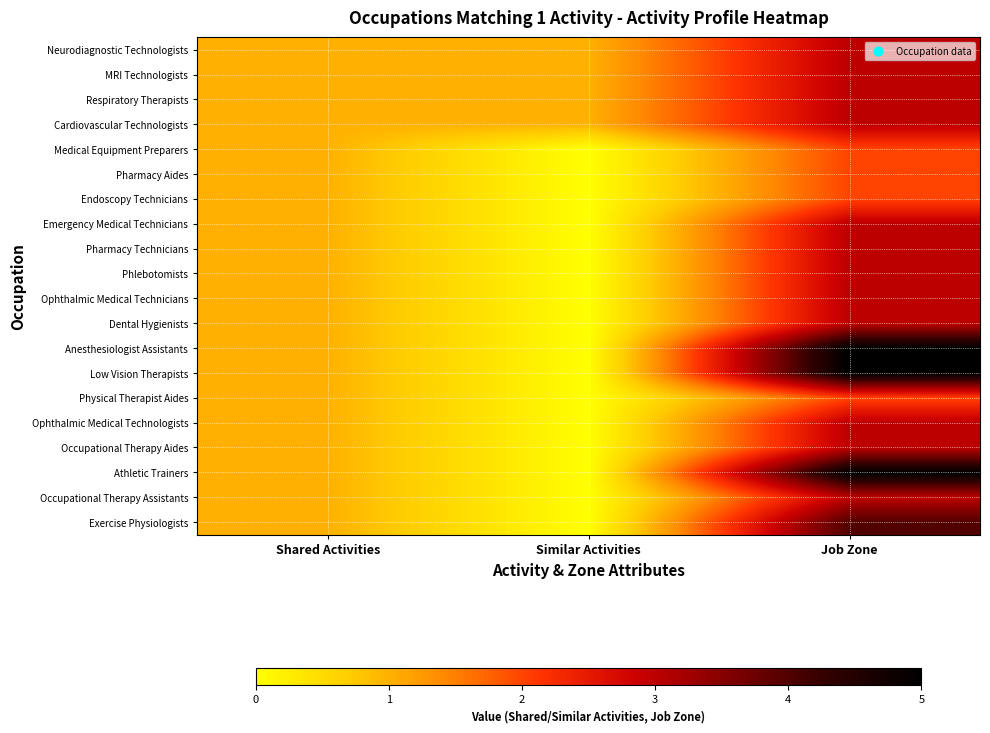

How many categories are shown in the chart?

3